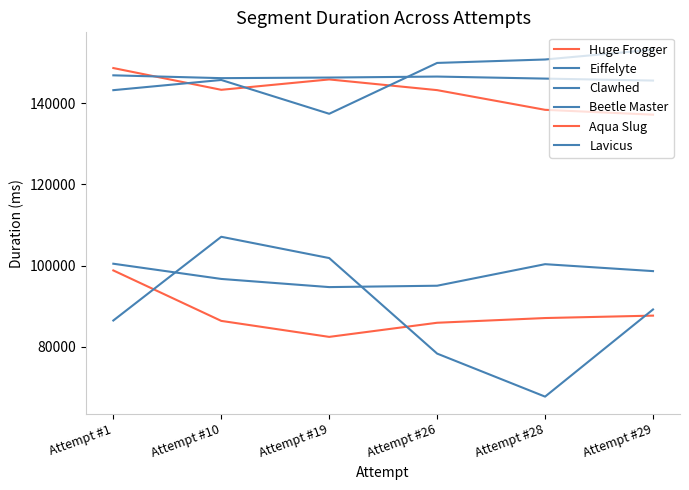

Does the chart display data point markers on the line(s)?

No